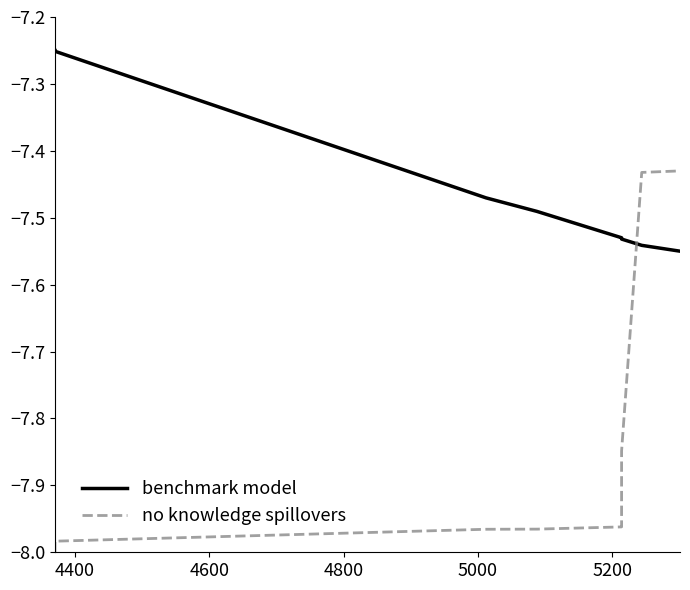

What is the difference between the maximum and minimum values in the no knowledge spillovers series?

0.6